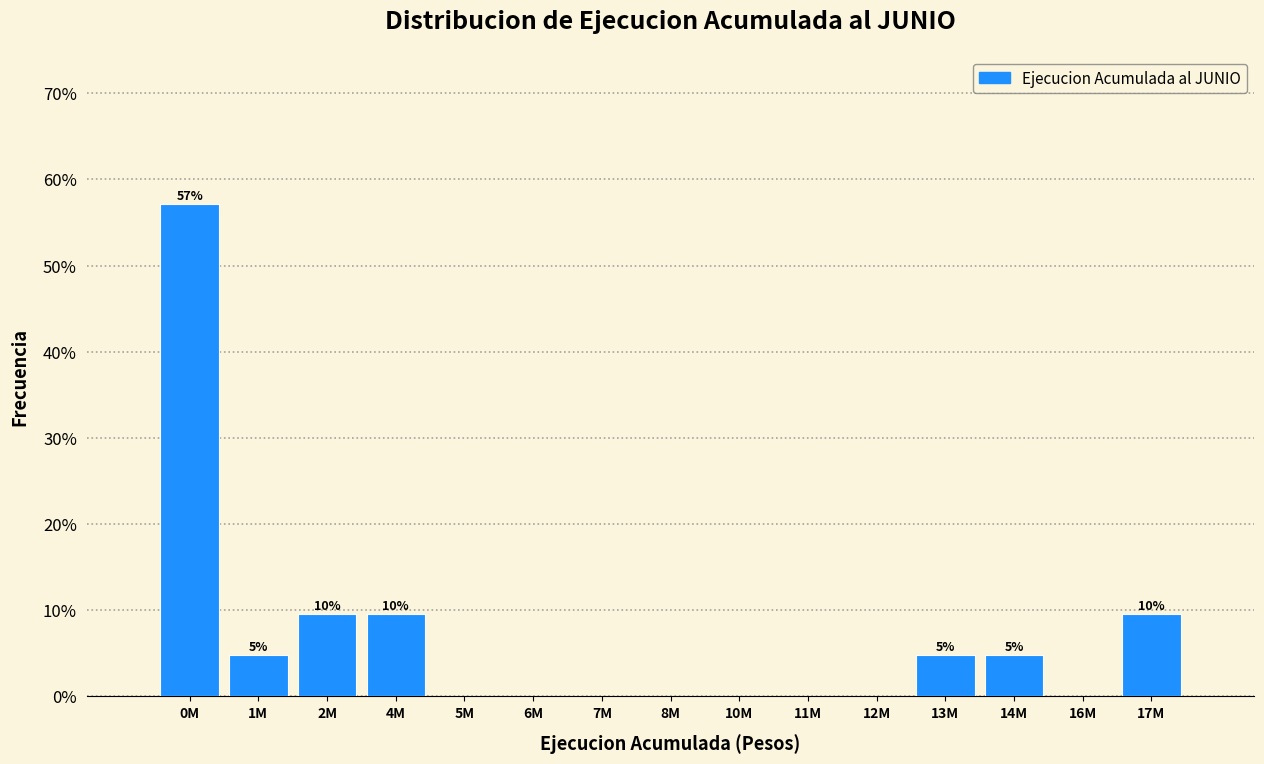

Reading left to right, extract all data points from this chart.

0M=57.1	1M=4.8	2M=9.5	4M=9.5	5M=0.0	6M=0.0	7M=0.0	8M=0.0	10M=0.0	11M=0.0	12M=0.0	13M=4.8	14M=4.8	16M=0.0	17M=9.5